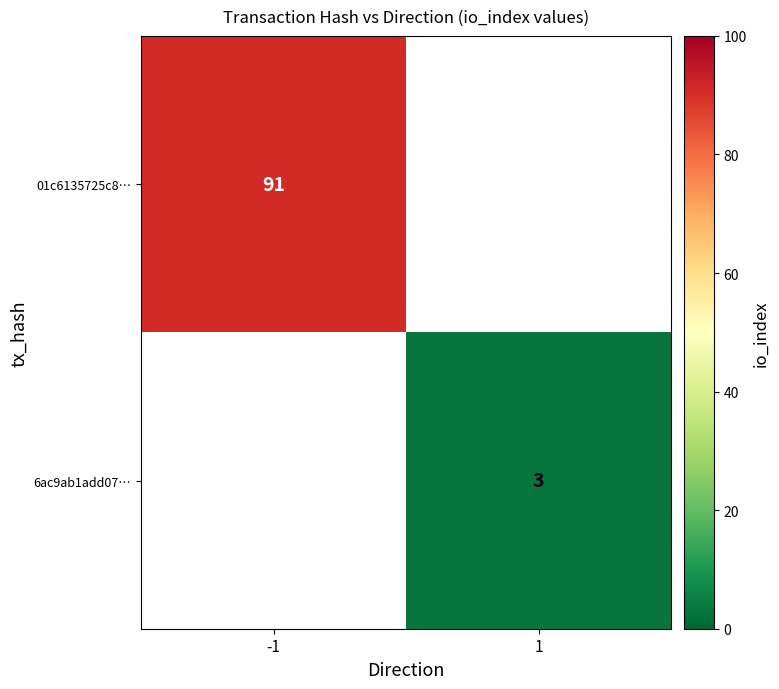

How many data points does each series have?

2